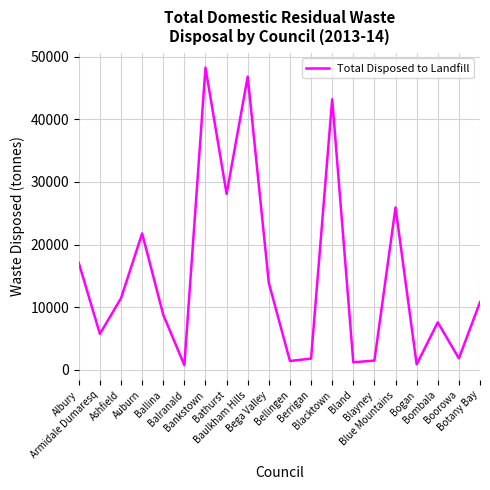

What is the maximum value shown in the chart?

48277.0